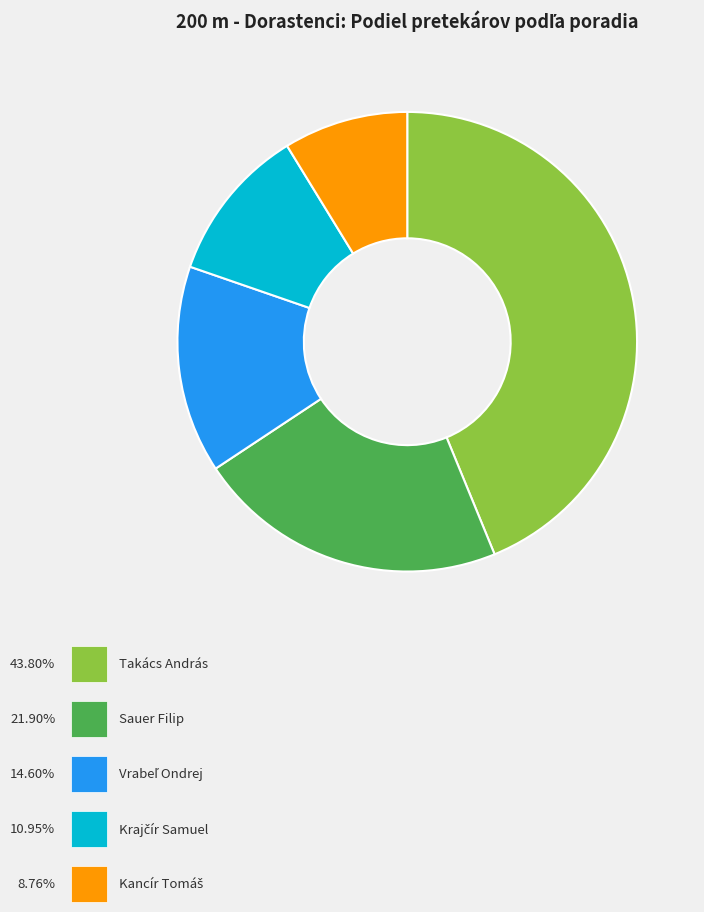

Is there a majority slice in this chart?

No